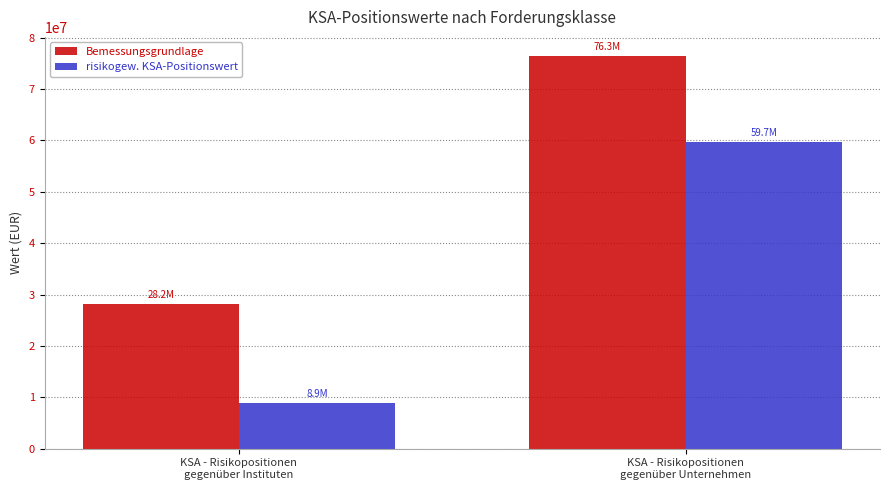

Are the bars grouped side by side (vs. stacked)?

Yes